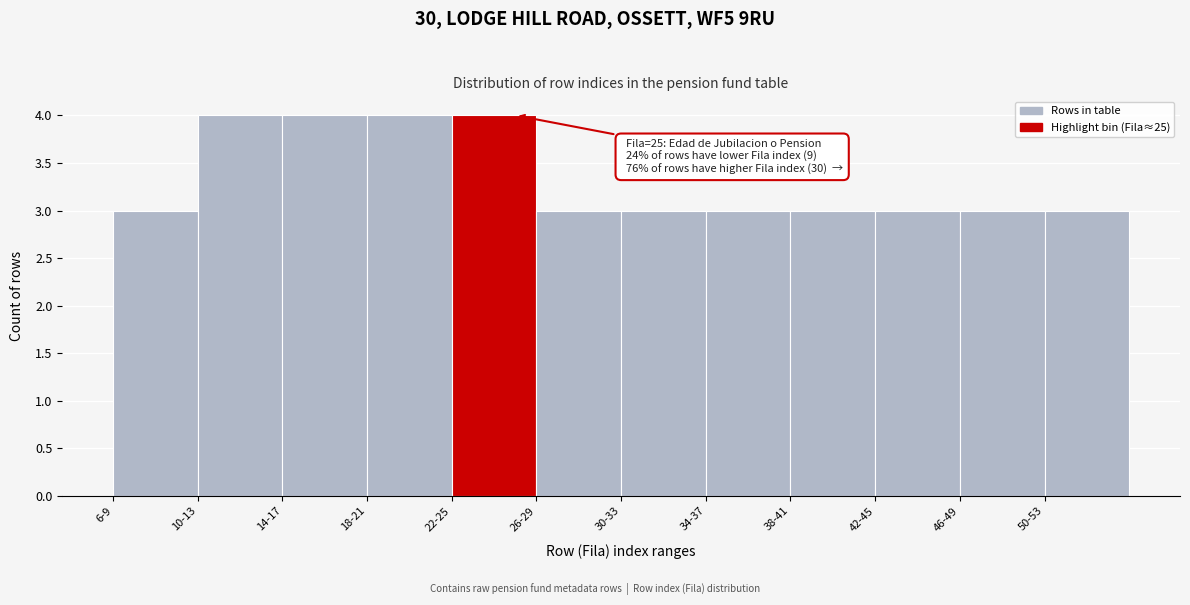

Reading right to left, extract all data points from this chart.

50-53=3	46-49=3	42-45=3	38-41=3	34-37=3	30-33=3	26-29=3	22-25=4	18-21=4	14-17=4	10-13=4	6-9=3